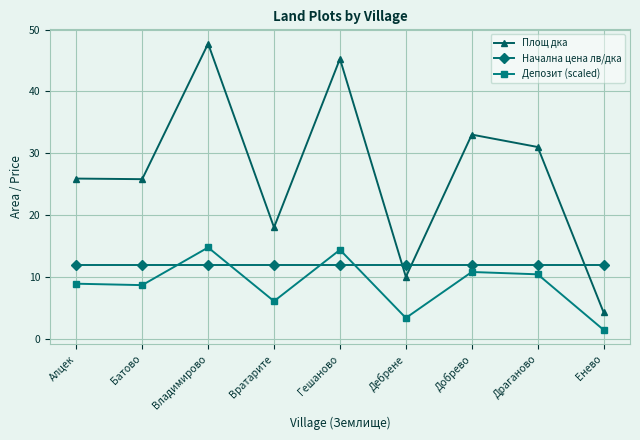

Does the chart display data point markers on the line(s)?

Yes